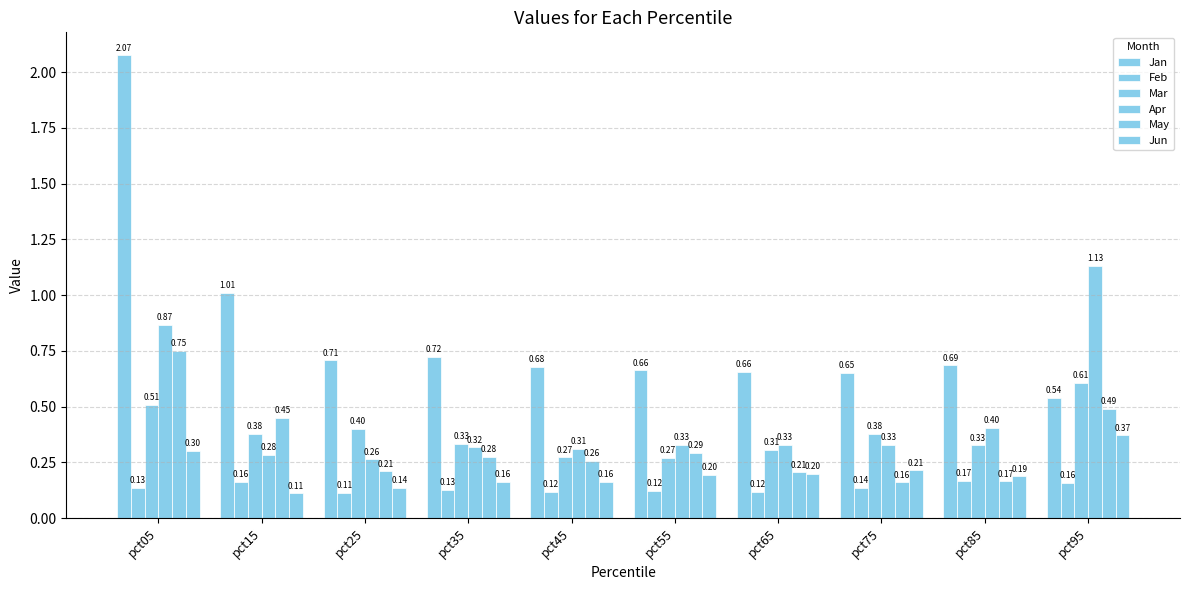

Reading left to right, list all the values displayed in this chart.

Jan: pct05=2.1	pct15=1.0	pct25=0.7	pct35=0.7	pct45=0.7	pct55=0.7	pct65=0.7	pct75=0.7	pct85=0.7	pct95=0.5
Feb: pct05=0.1	pct15=0.2	pct25=0.1	pct35=0.1	pct45=0.1	pct55=0.1	pct65=0.1	pct75=0.1	pct85=0.2	pct95=0.2
Mar: pct05=0.5	pct15=0.4	pct25=0.4	pct35=0.3	pct45=0.3	pct55=0.3	pct65=0.3	pct75=0.4	pct85=0.3	pct95=0.6
Apr: pct05=0.9	pct15=0.3	pct25=0.3	pct35=0.3	pct45=0.3	pct55=0.3	pct65=0.3	pct75=0.3	pct85=0.4	pct95=1.1
May: pct05=0.7	pct15=0.4	pct25=0.2	pct35=0.3	pct45=0.3	pct55=0.3	pct65=0.2	pct75=0.2	pct85=0.2	pct95=0.5
Jun: pct05=0.3	pct15=0.1	pct25=0.1	pct35=0.2	pct45=0.2	pct55=0.2	pct65=0.2	pct75=0.2	pct85=0.2	pct95=0.4